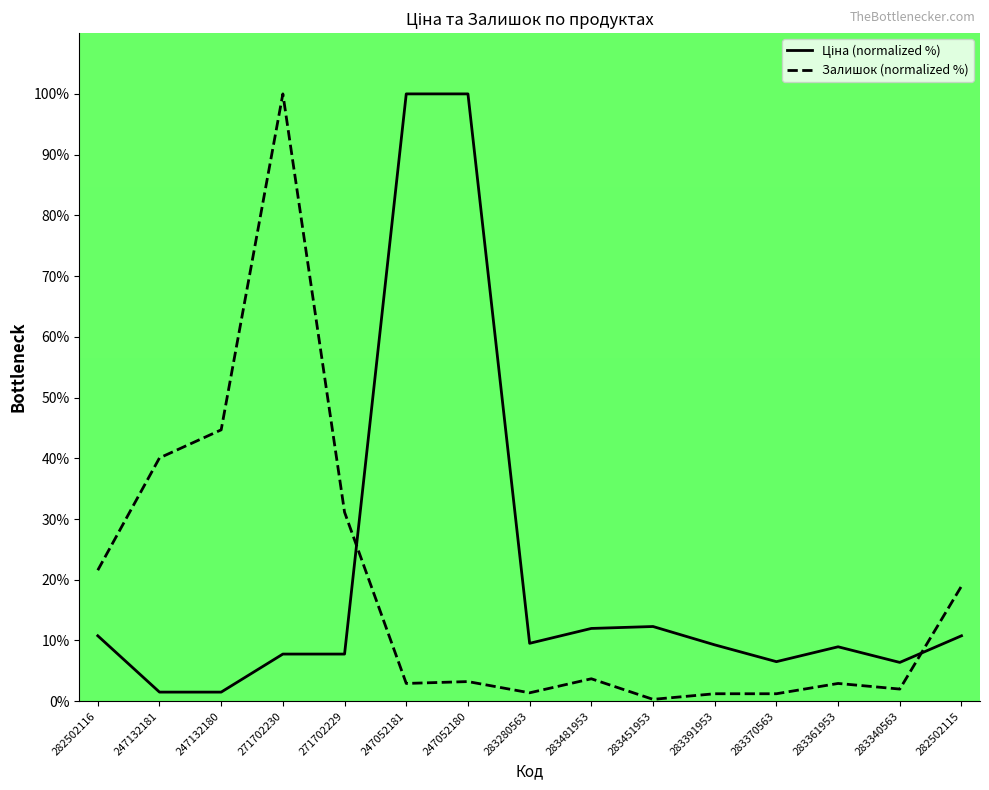

Reading left to right, what are all the values shown in this chart?

Ціна (normalized %): 282502116=10.8	247132181=1.5	247132180=1.5	271702230=7.8	271702229=7.8	247052181=100.0	247052180=100.0	283280563=9.5	283481953=12.0	283451953=12.3	283391953=9.3	283370563=6.5	283361953=9.0	283340563=6.4	282502115=10.8
Залишок (normalized %): 282502116=21.6	247132181=40.1	247132180=44.7	271702230=100.0	271702229=31.1	247052181=2.9	247052180=3.2	283280563=1.4	283481953=3.7	283451953=0.3	283391953=1.2	283370563=1.2	283361953=2.9	283340563=2.0	282502115=19.0